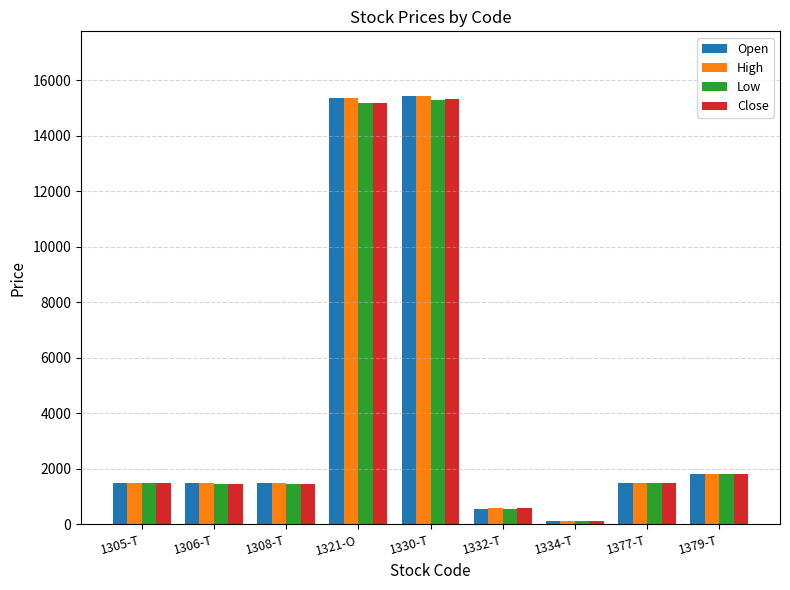

Is the value of Close at 1306-T greater than the value of Low at 1330-T?

No